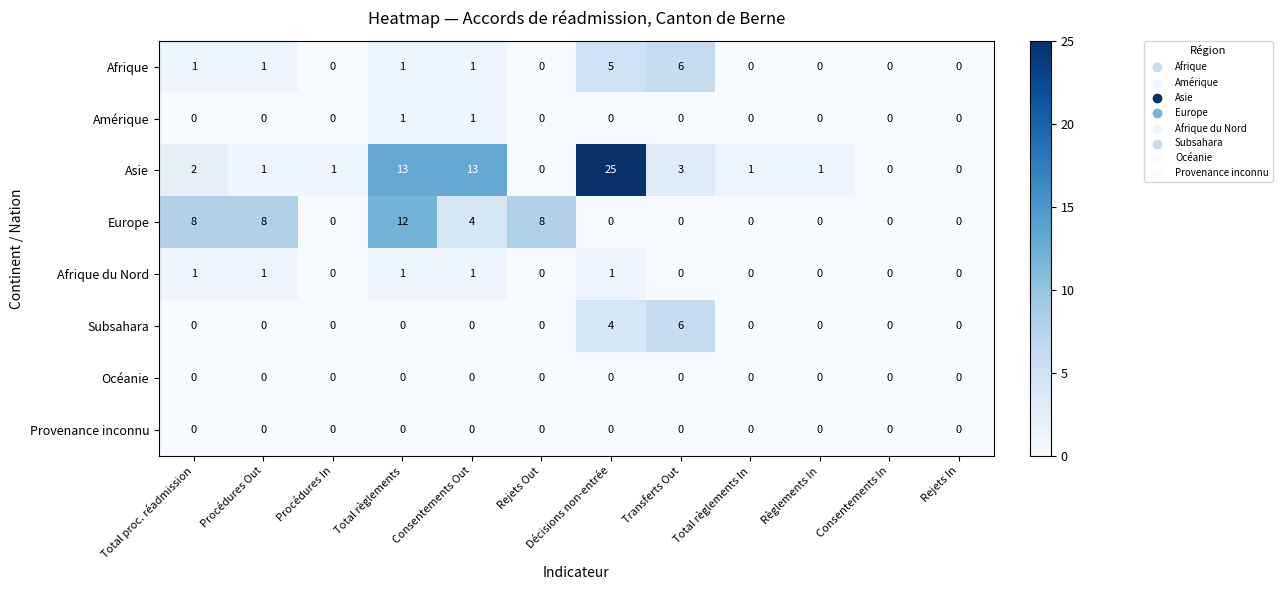

At how many categories does at least one series exceed 24?

1